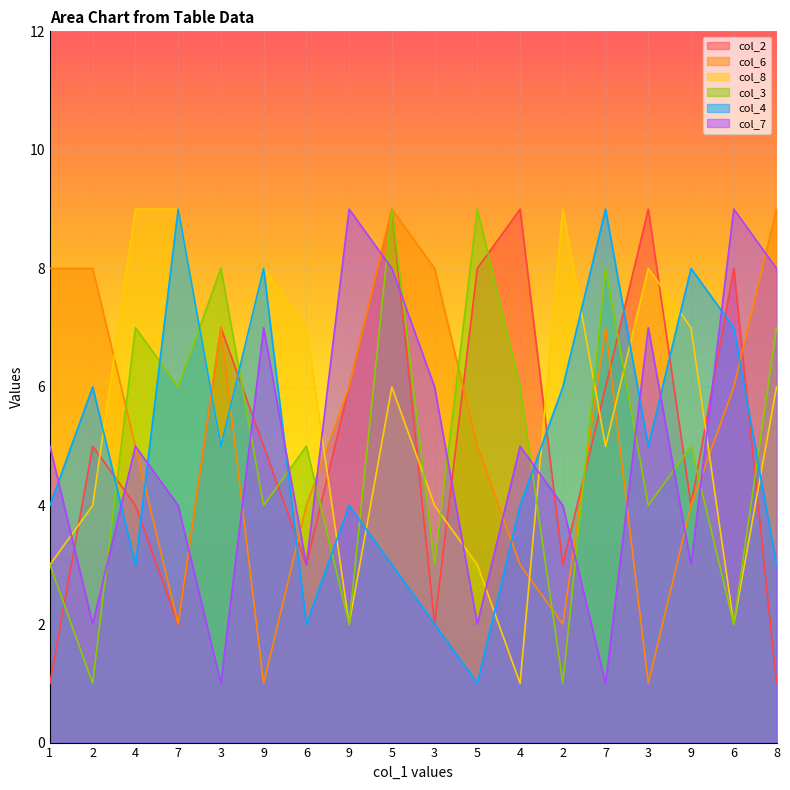

What are all the series names shown in the legend?

col_2, col_6, col_8, col_3, col_4, col_7